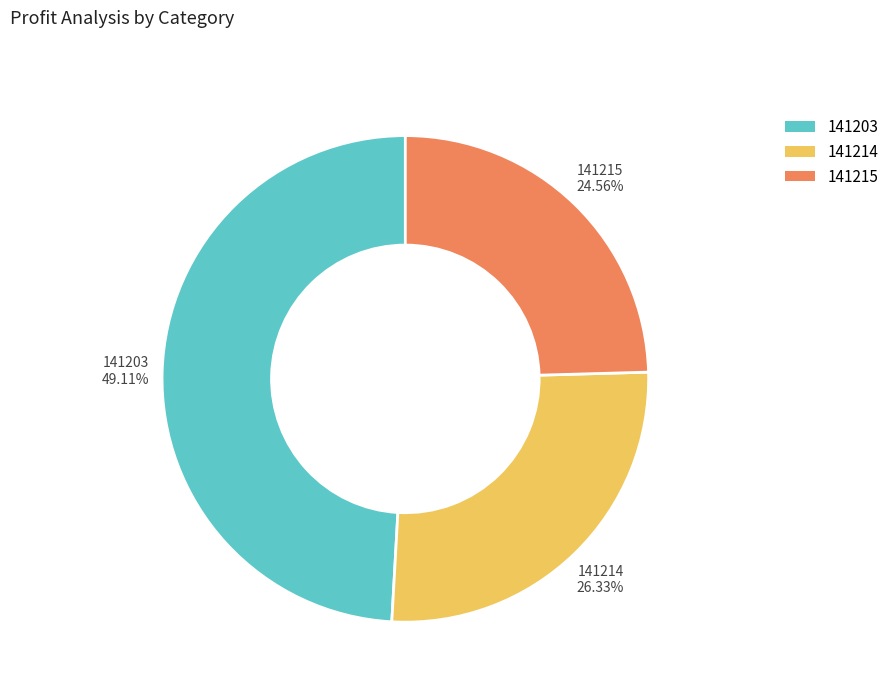

Is 141214 the majority of the pie?

No